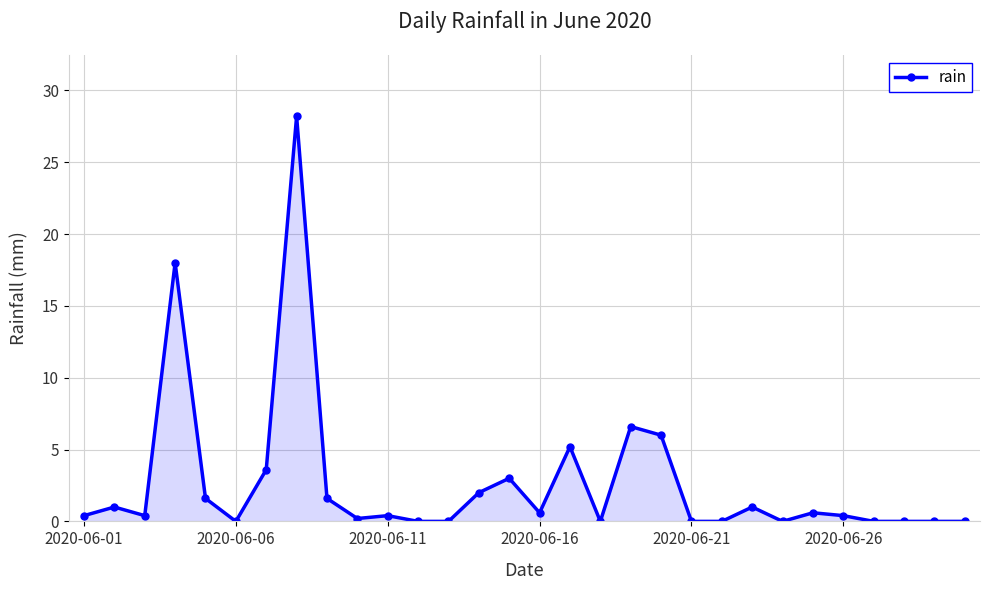

What is the maximum value shown in the chart?

28.2